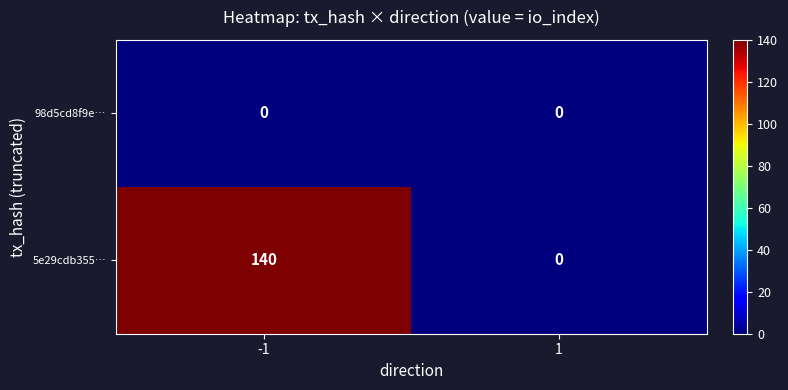

What is the maximum value shown in the chart?

140